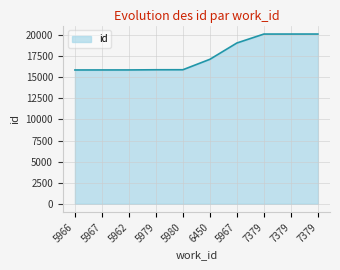

Reading left to right, list all the values displayed in this chart.

5966=15870	5967=15873	5962=15875	5979=15895	5980=15898	6450=17137	5967=19073	7379=20133	7379=20134	7379=20135